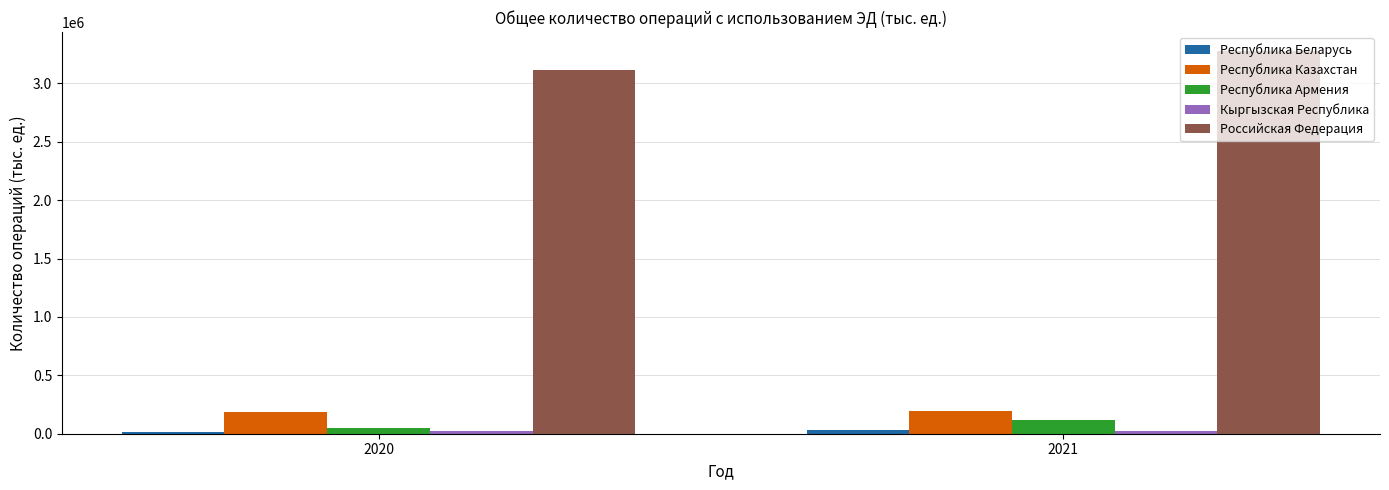

What is the lowest value of the Республика Казахстан series?

189928.0